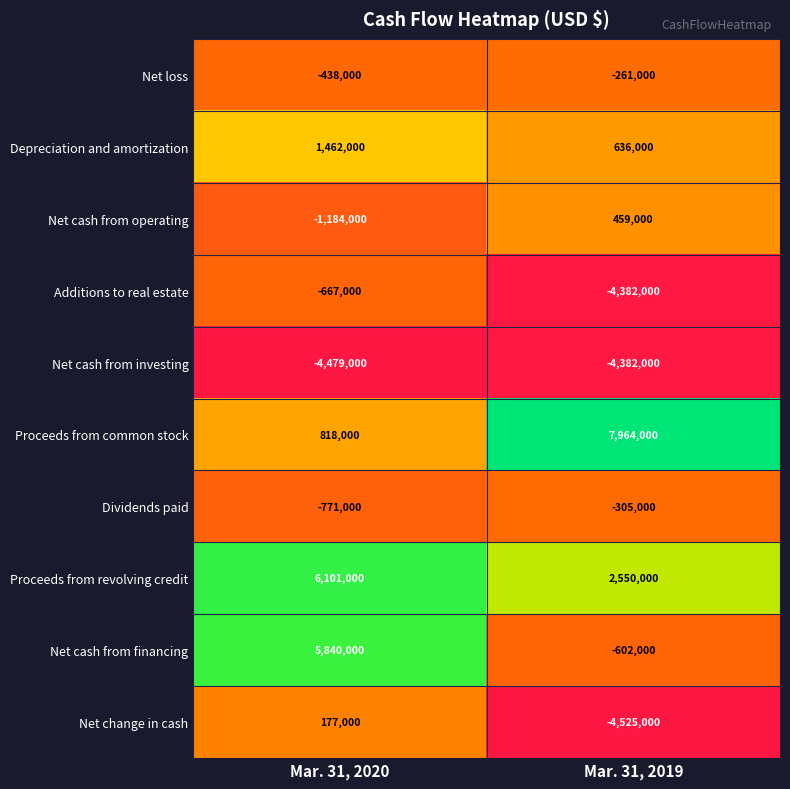

Reading left to right, extract all data points from this chart.

Net loss: -438000	-261000
Depreciation and amortization: 1462000	636000
Net cash from operating: -1184000	459000
Additions to real estate: -667000	-4382000
Net cash from investing: -4479000	-4382000
Proceeds from common stock: 818000	7964000
Dividends paid: -771000	-305000
Proceeds from revolving credit: 6101000	2550000
Net cash from financing: 5840000	-602000
Net change in cash: 177000	-4525000